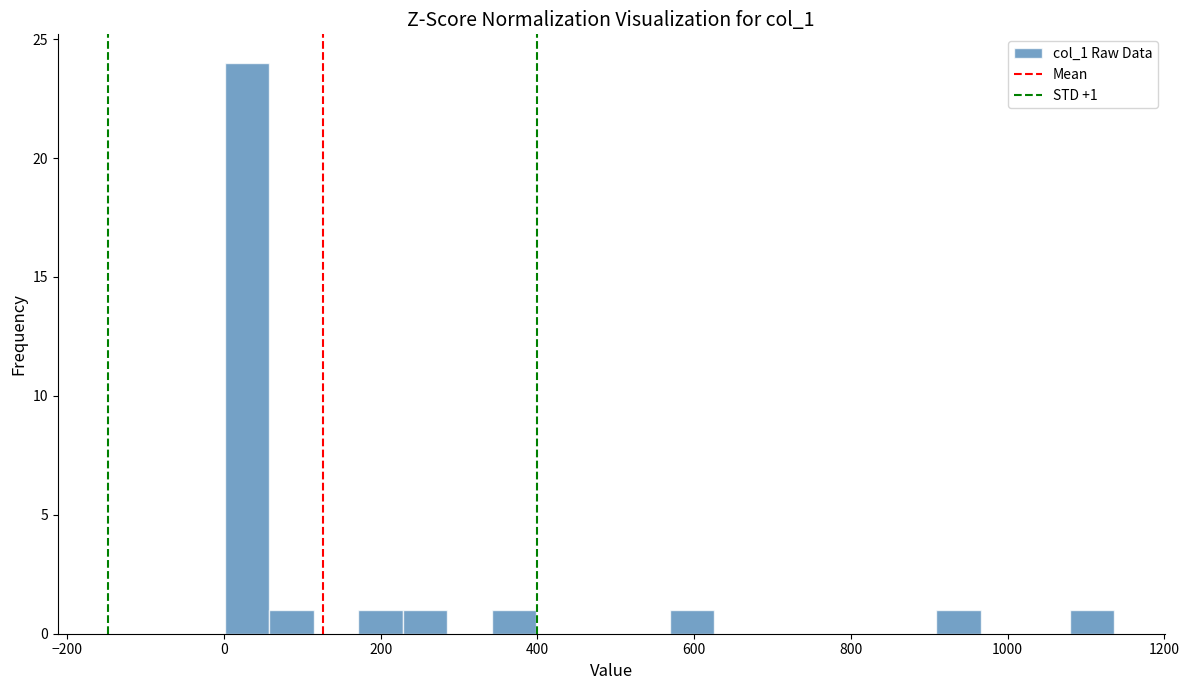

Around what value on the x-axis is the tallest bar? Give the approximate position of its centre, as read against the axis.

20